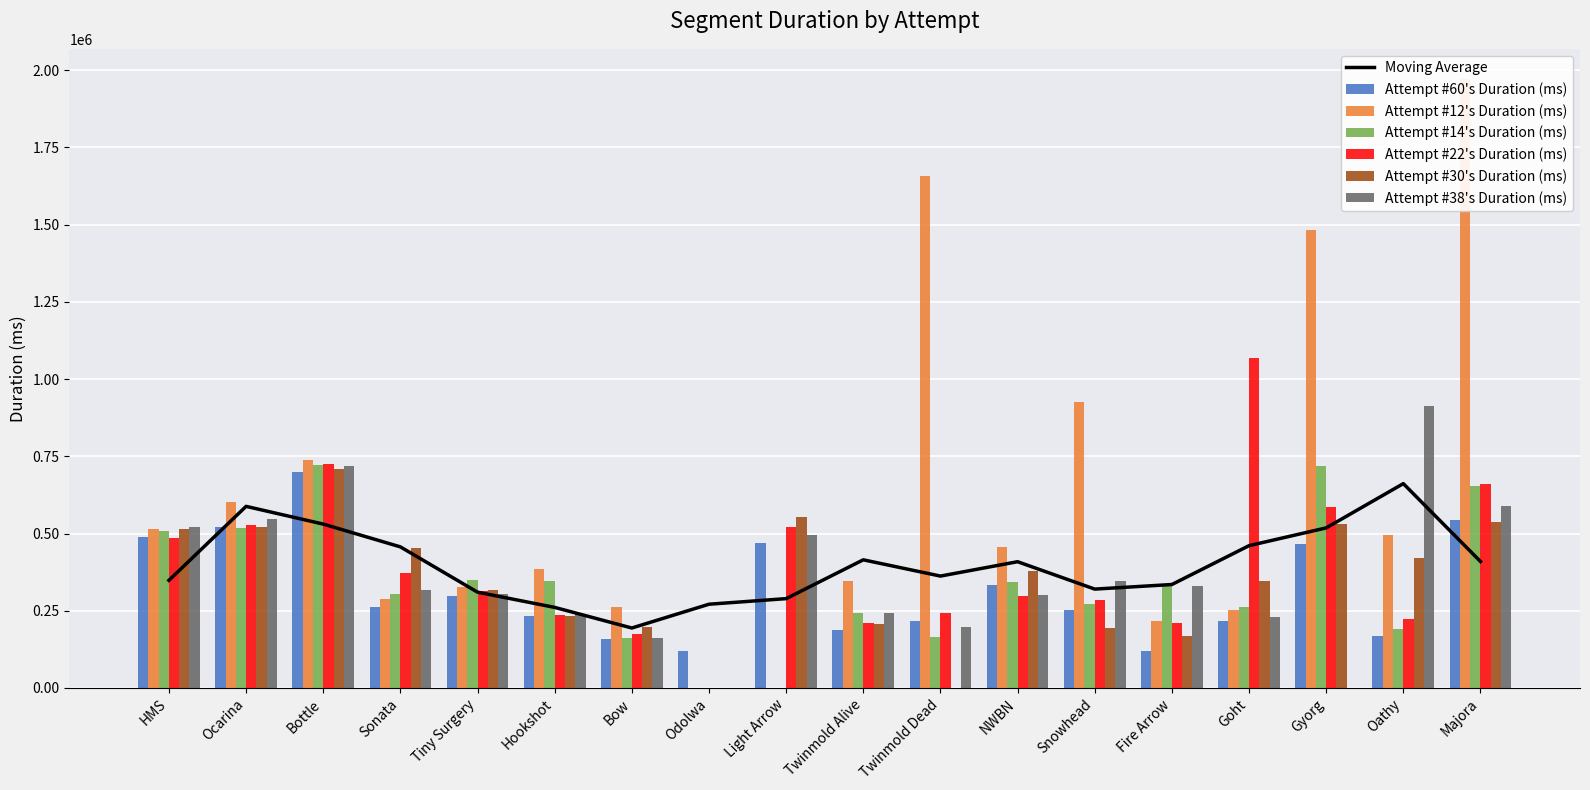

The value of Attempt #38's Duration (ms) at Bow is 50271. True or false?

False